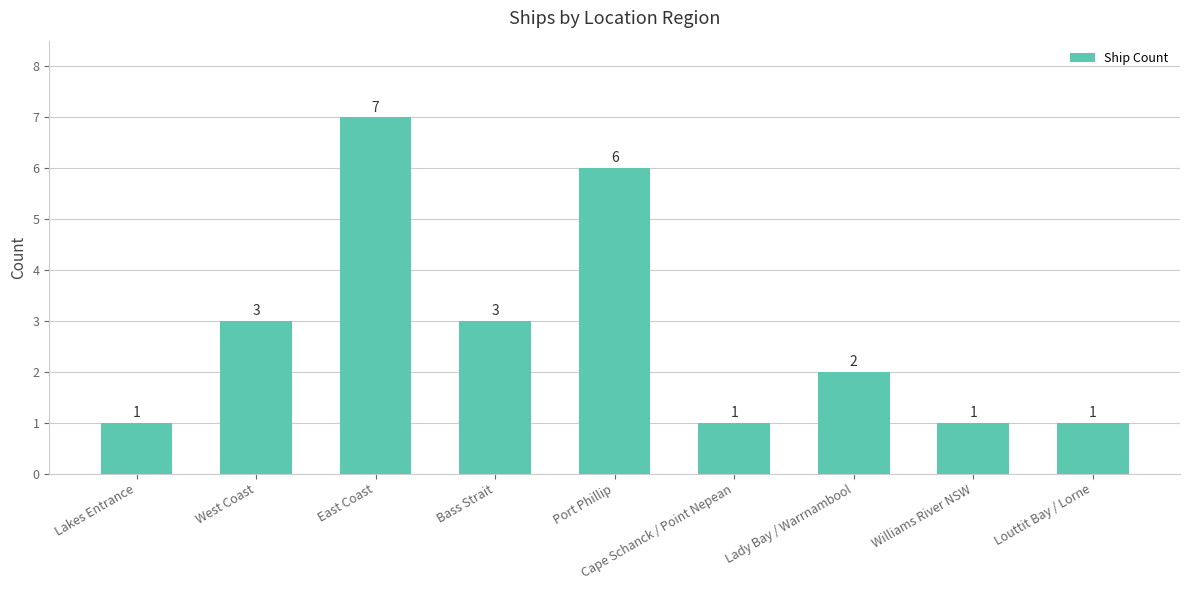

How many distinct data groups are displayed?

1